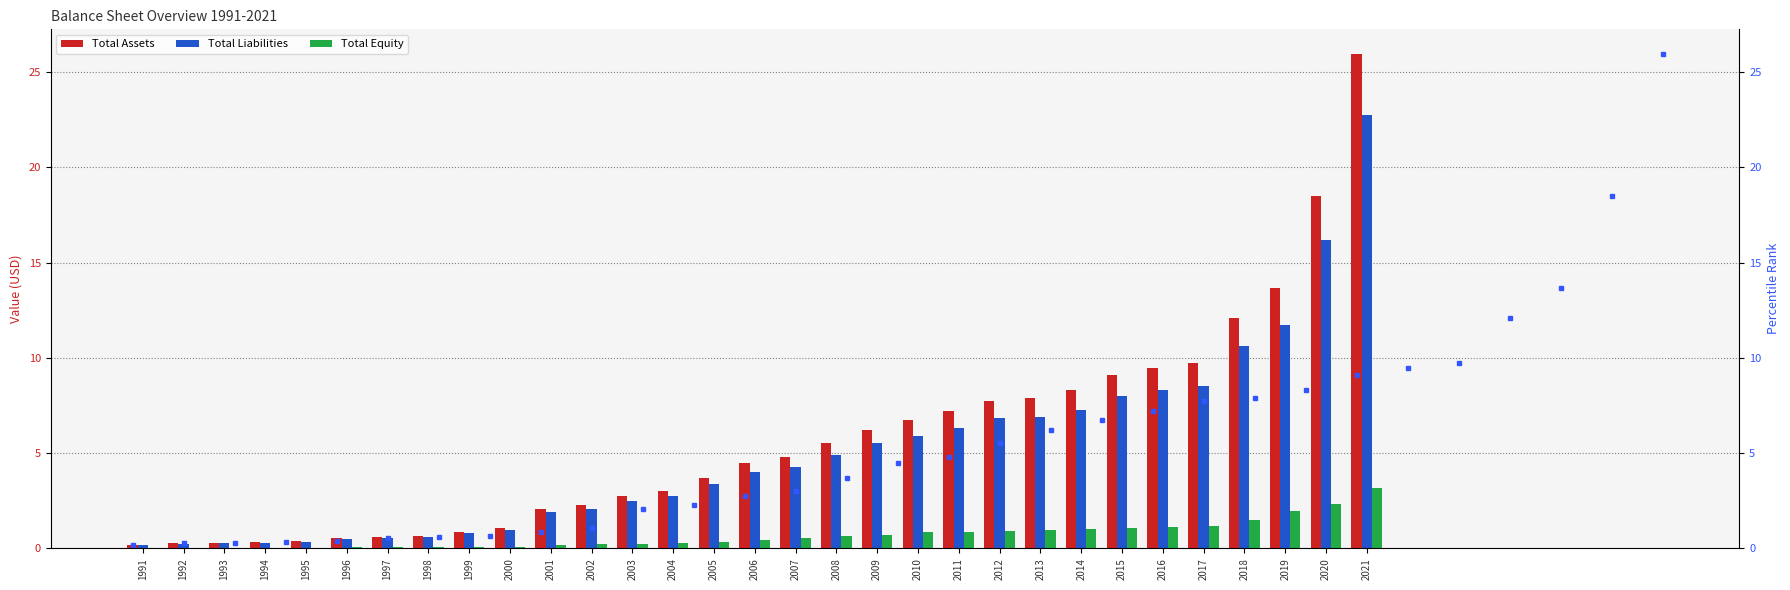

Reading left to right, transcribe all the data shown in this chart.

Total Assets: 0.2	0.3	0.3	0.3	0.4	0.5	0.6	0.7	0.9	1.1	2.1	2.3	2.7	3.0	3.7	4.5	4.8	5.6	6.2	6.8	7.2	7.7	7.9	8.3	9.1	9.5	9.7	12.1	13.7	18.5	25.9
Total Liabilities: 0.2	0.2	0.3	0.3	0.3	0.5	0.5	0.6	0.8	1.0	1.9	2.1	2.5	2.7	3.4	4.0	4.3	4.9	5.5	5.9	6.3	6.8	6.9	7.3	8.0	8.3	8.5	10.6	11.7	16.2	22.8
Total Equity: 0.0	0.0	0.0	0.0	0.0	0.1	0.1	0.1	0.1	0.1	0.2	0.2	0.2	0.3	0.3	0.5	0.5	0.7	0.7	0.8	0.9	0.9	1.0	1.0	1.1	1.1	1.2	1.5	2.0	2.3	3.2